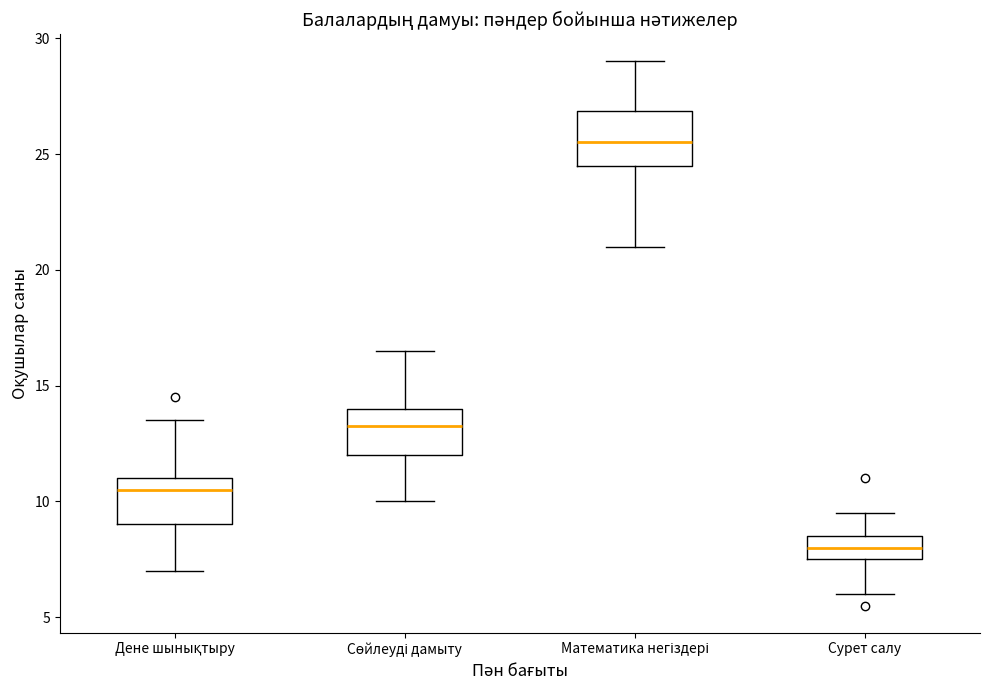

Reading left to right, read every box against the y-axis: the position of its median line, the range the box covers, and the ends of its whiskers. The values are not printed on the chart, so give them approximately, as read against the axis.

Дене шынықтыру: median 10.5, box 9.0 to 11.0, whiskers 7.0 to 13.5
Сөйлеуді дамыту: median 13.5, box 12.0 to 14.0, whiskers 10.0 to 16.5
Математика негіздері: median 25.5, box 24.5 to 27.0, whiskers 21.0 to 29.0
Сурет салу: median 8.0, box 7.5 to 8.5, whiskers 6.0 to 9.5